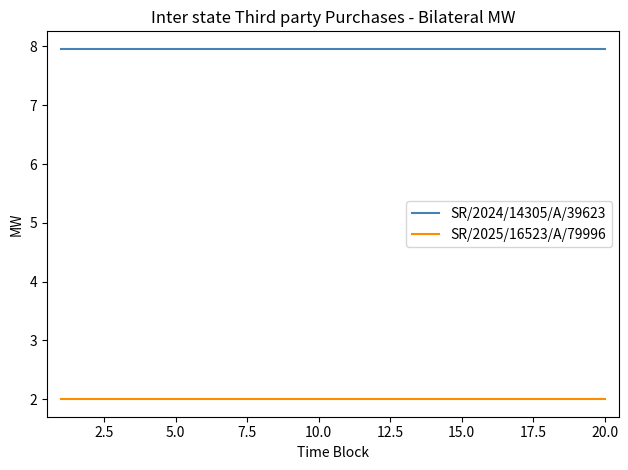

True or false: SR/2024/14305/A/39623 and SR/2025/16523/A/79996 cross at least once.

False